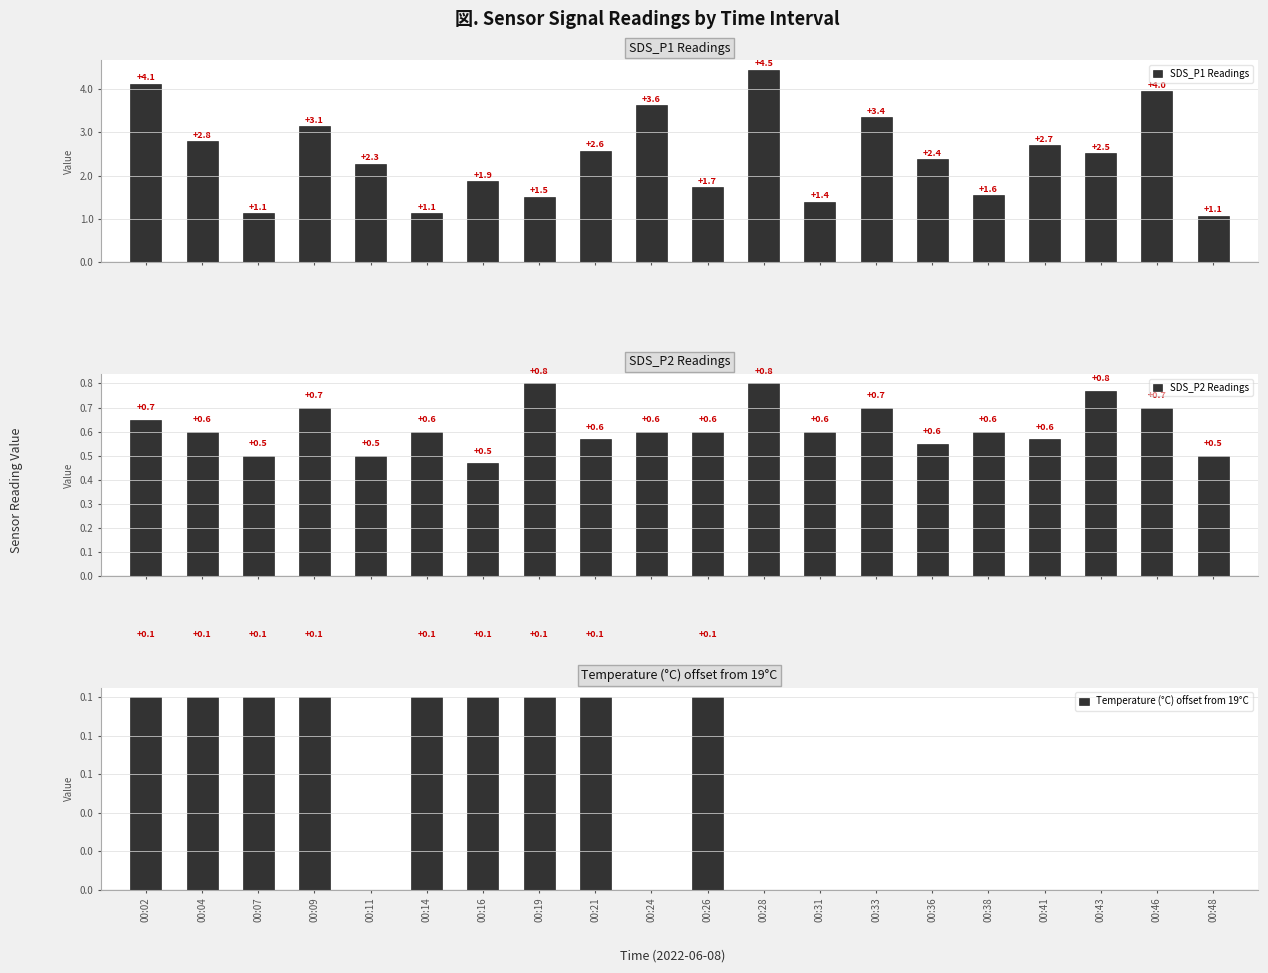

What are all the series names shown in the legend?

SDS_P1 Readings, SDS_P2 Readings, Temperature (°C) offset from 19°C